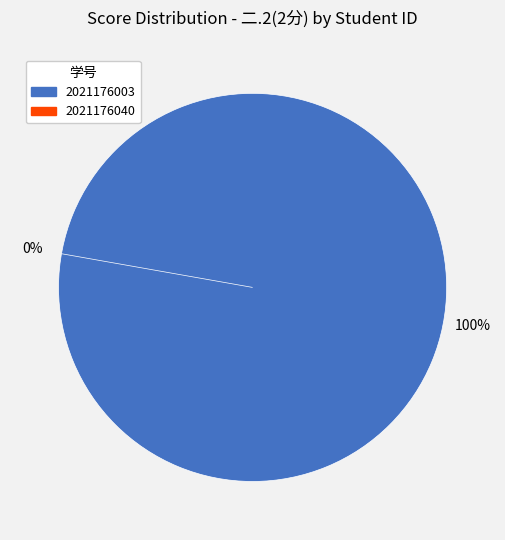

Which slice is the largest?

2021176003